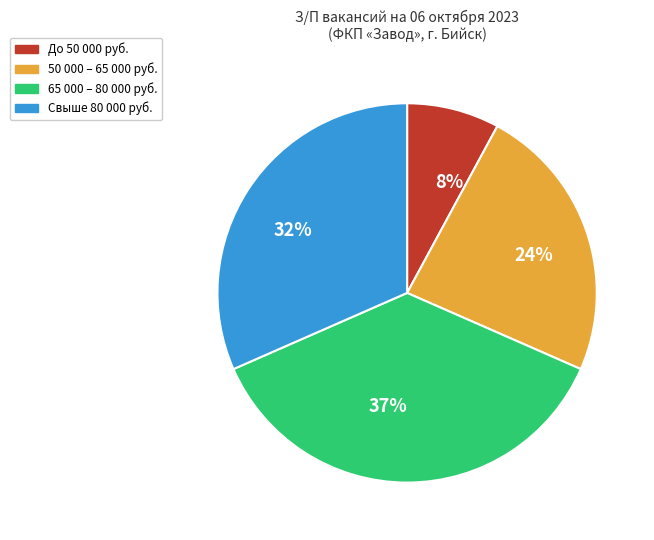

Is it true that 24% is 24% of the pie?

True